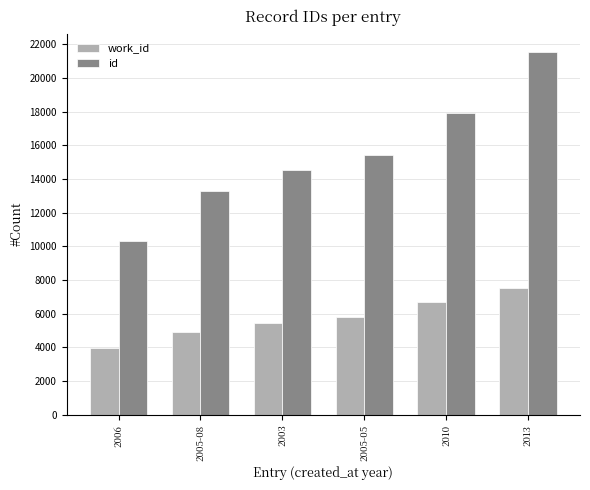

The id series shows 14558 at 2003. True or false?

True